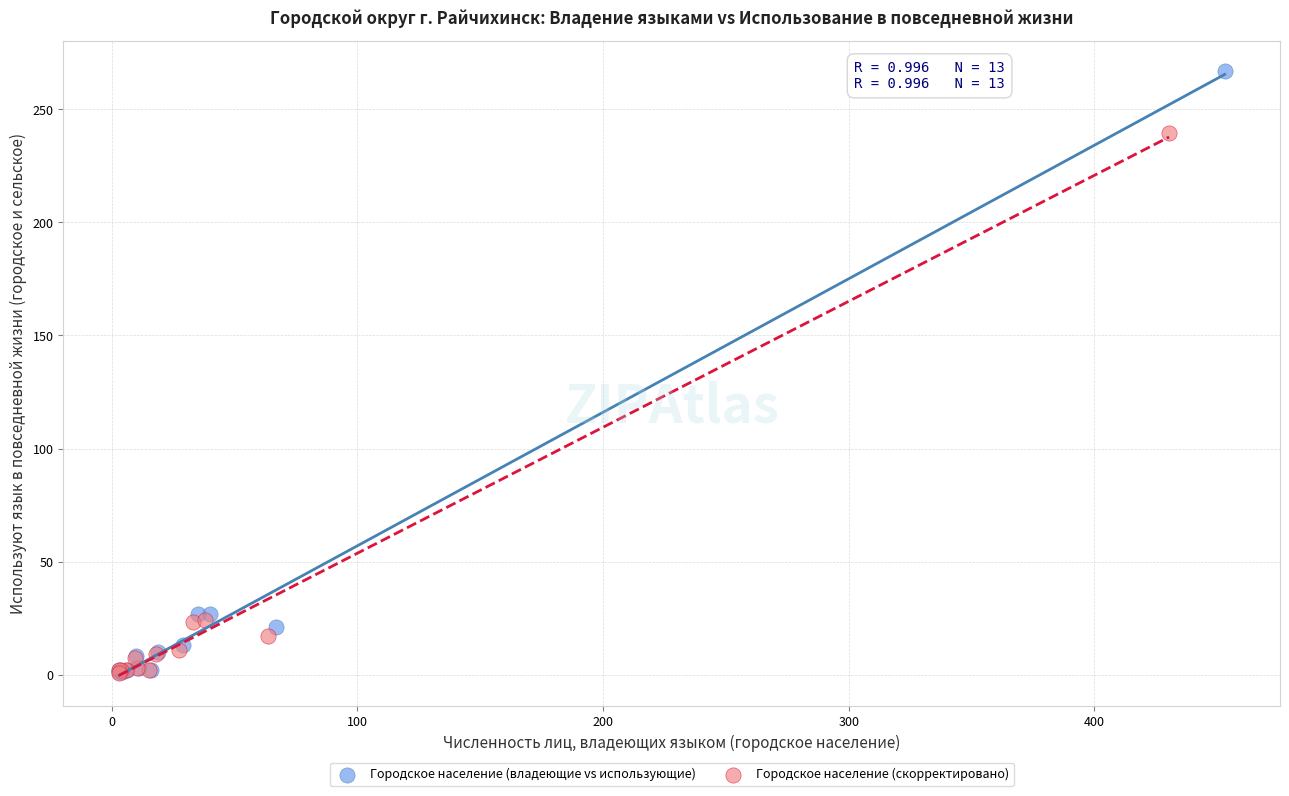

What are all the series names shown in the legend?

Городское население (владеющие vs использующие), Городское население (скорректировано)